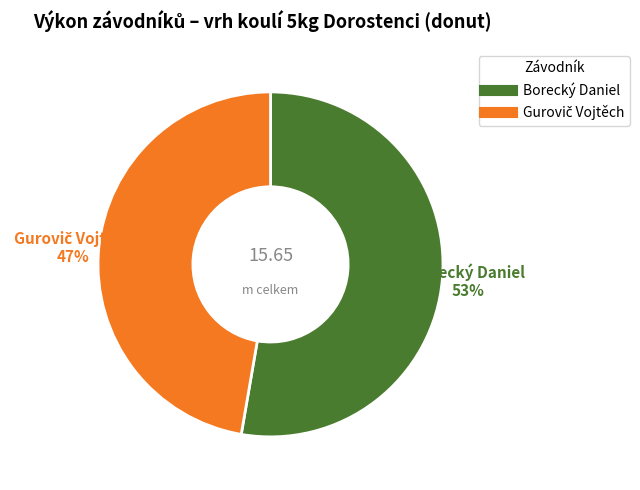

To the nearest percent, what is the average slice percentage?

50%